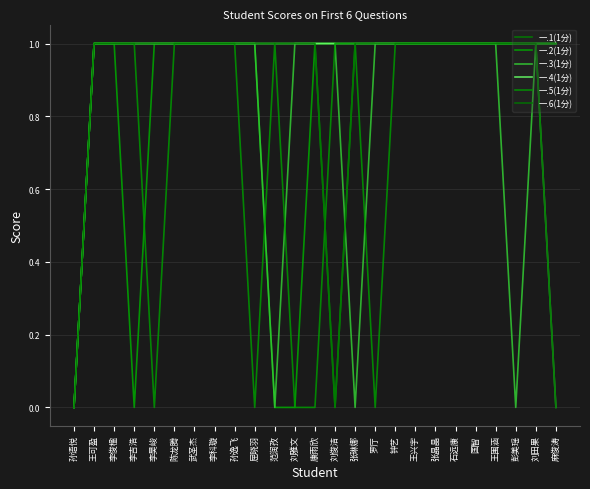

Is this an area chart (filled region under the line)?

No